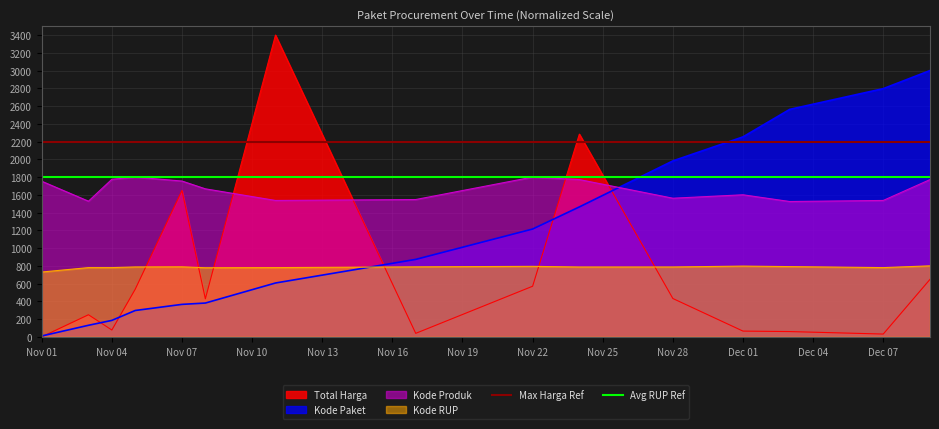

At which label does Kode Paket reach its minimum?

Nov 01